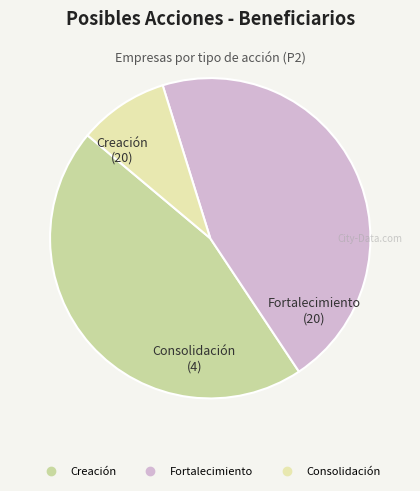

Is it true that Creación is 45% of the pie?

True